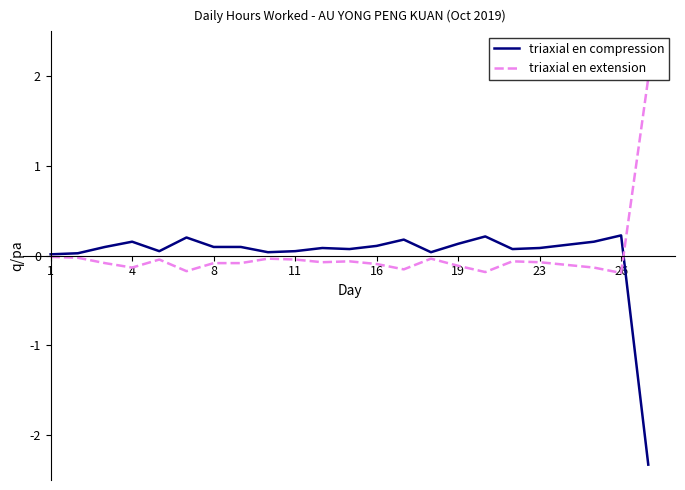

At how many categories does at least one series exceed -1?

23